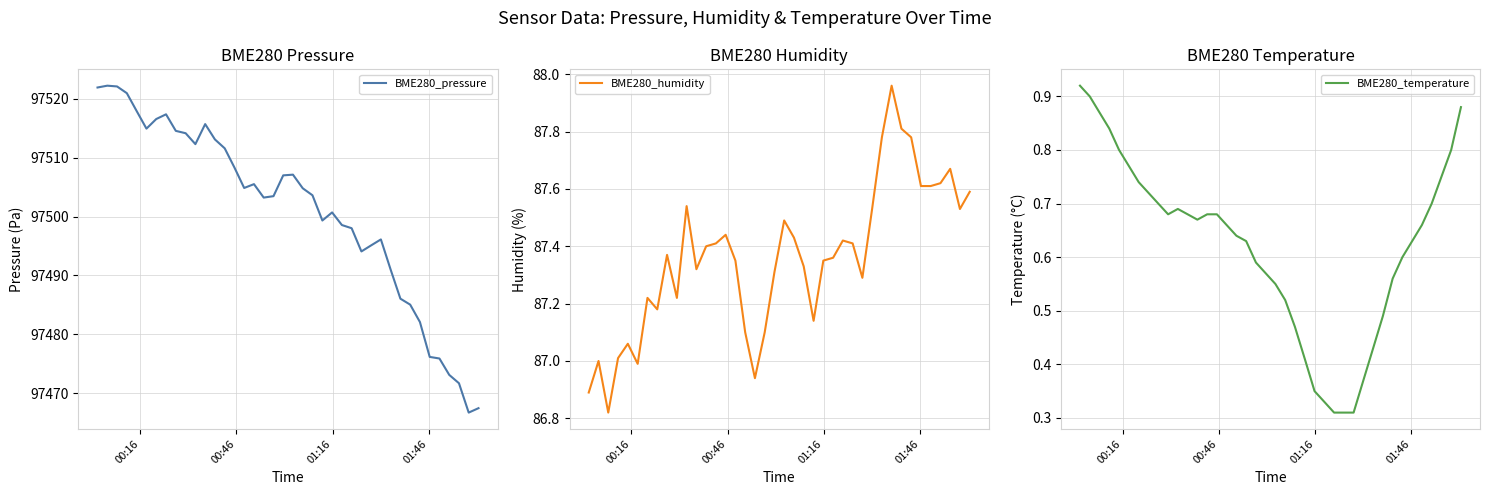

True or false: BME280_temperature and BME280_pressure cross at least once.

False